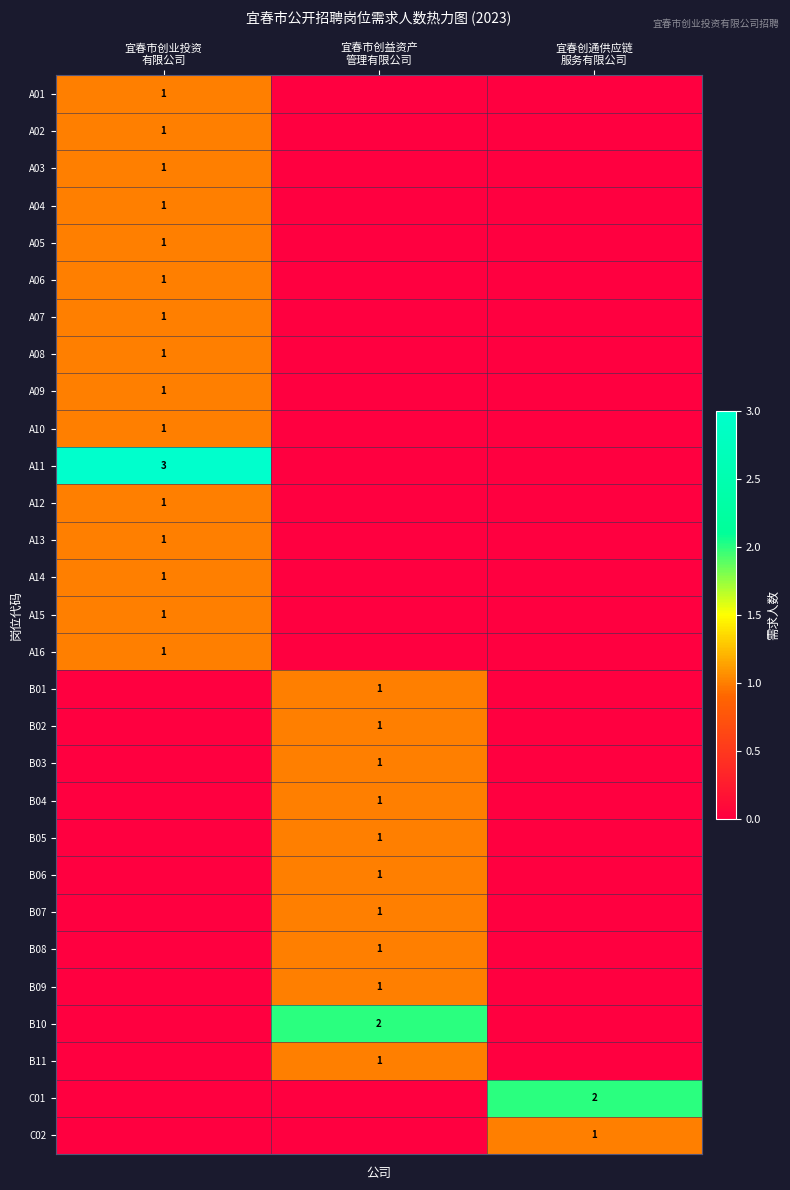

How many A08 values are between 0 and 1?

3